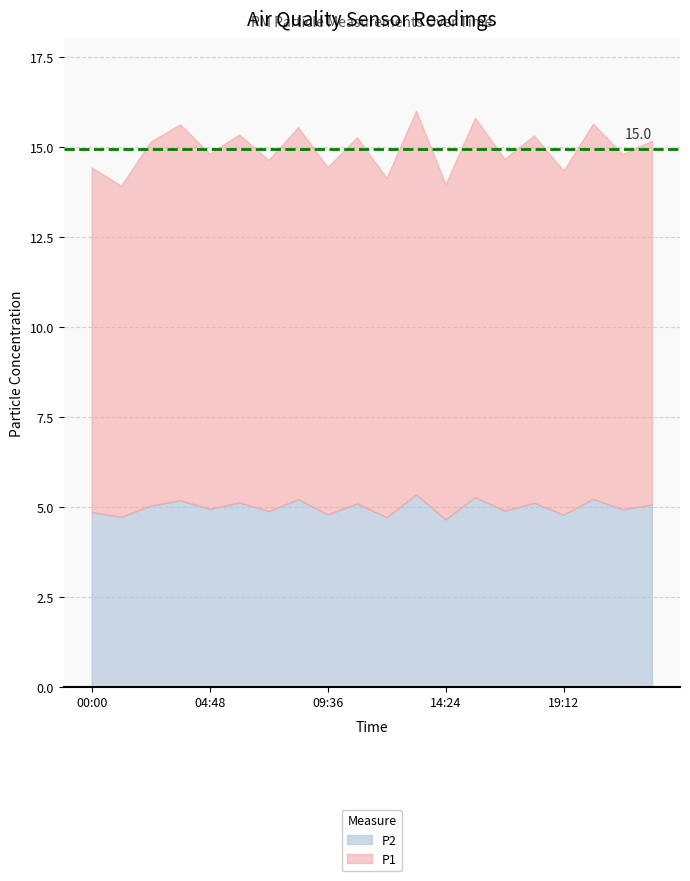

What is the sum of all P1 values?

199.3